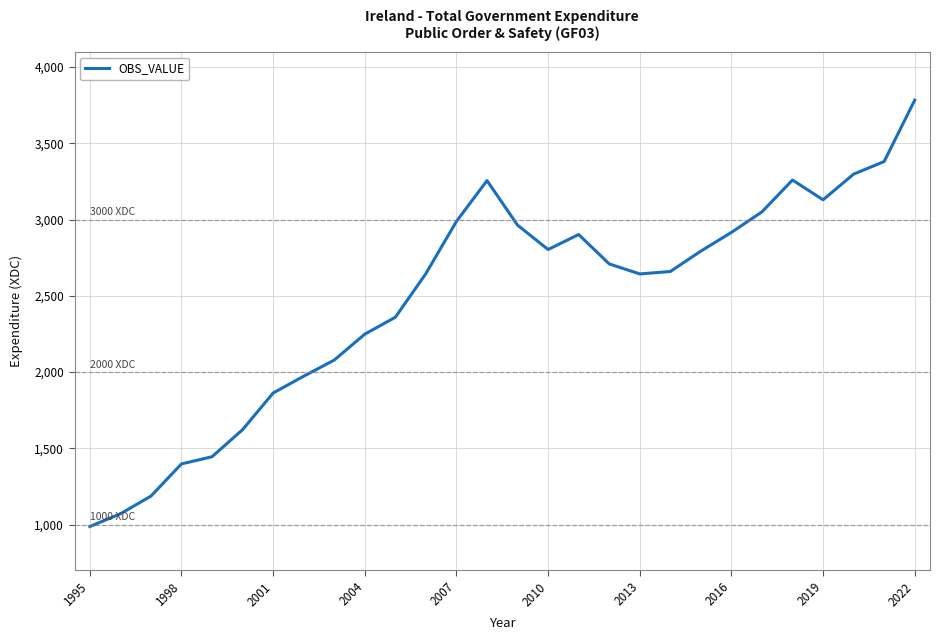

What is the minimum value shown in the chart?

987.2